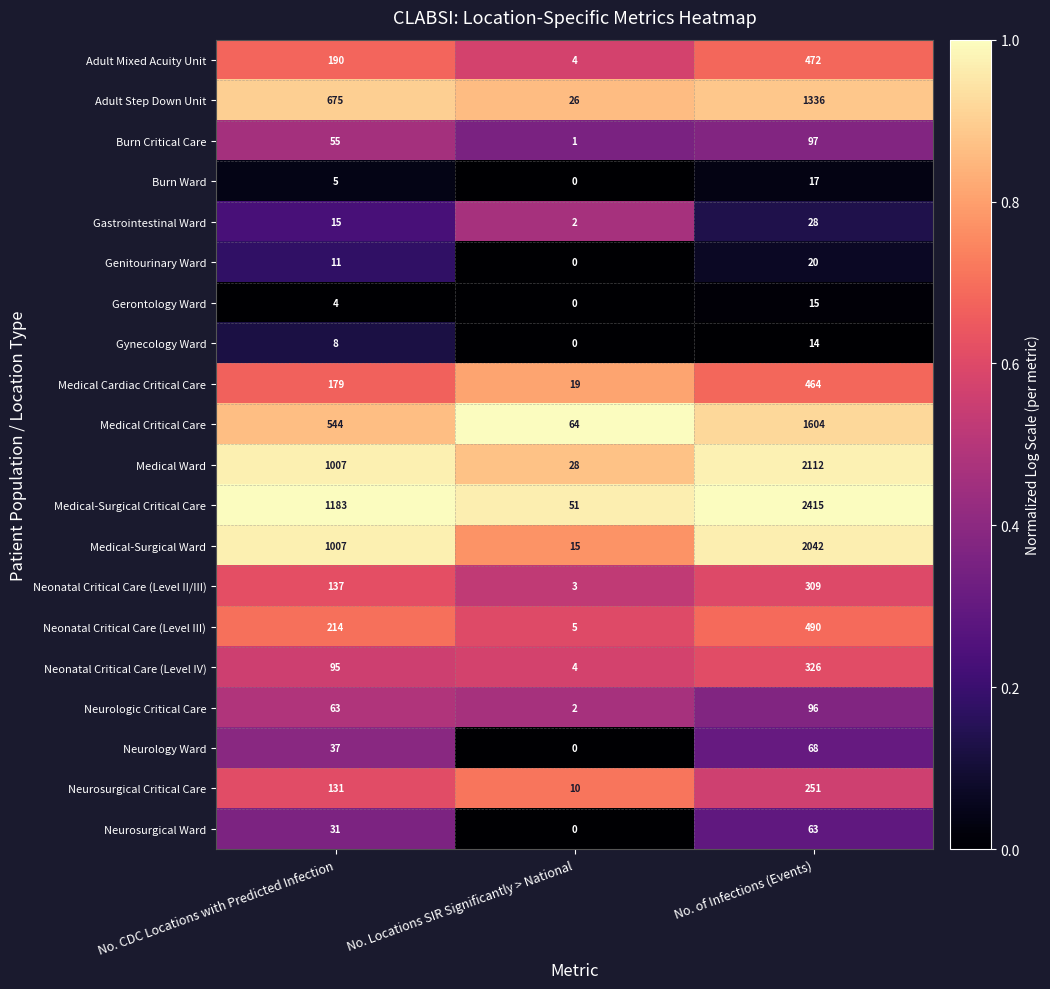

How many Neurologic Critical Care values are between 2 and 96?

3